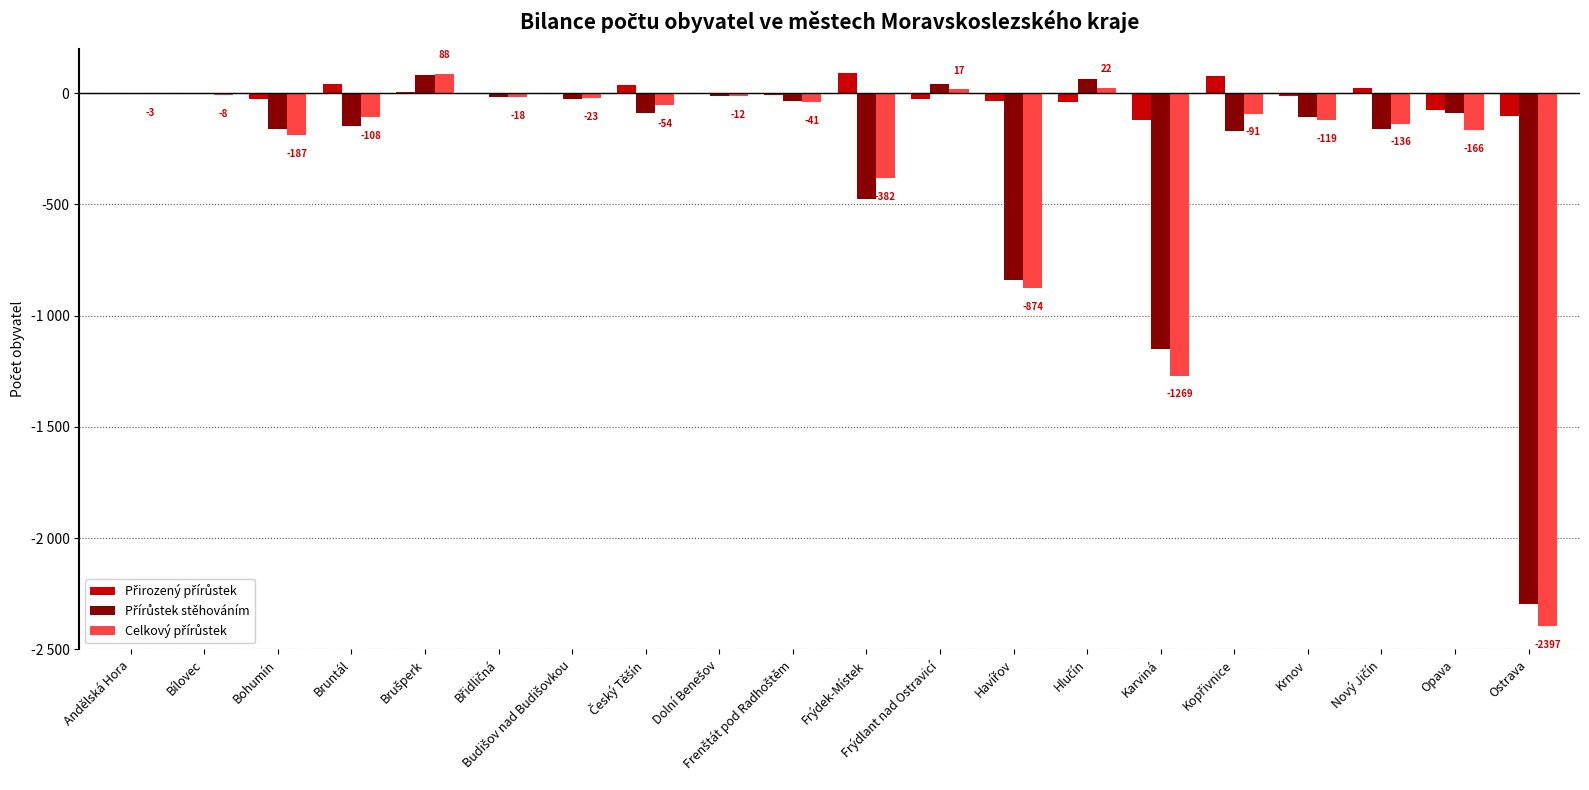

Does the chart contain stacked bars?

No